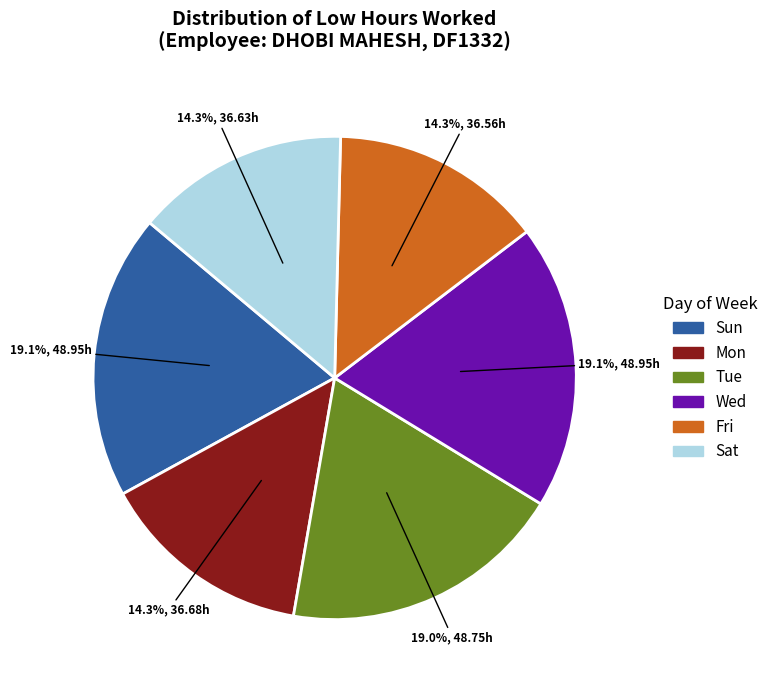

Does any single category account for the majority?

No